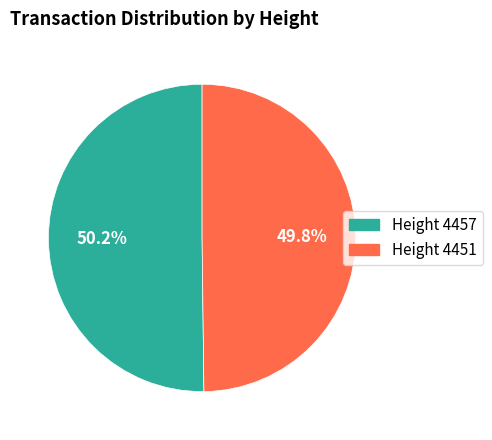

Is there any slice that represents more than half of the pie?

Yes